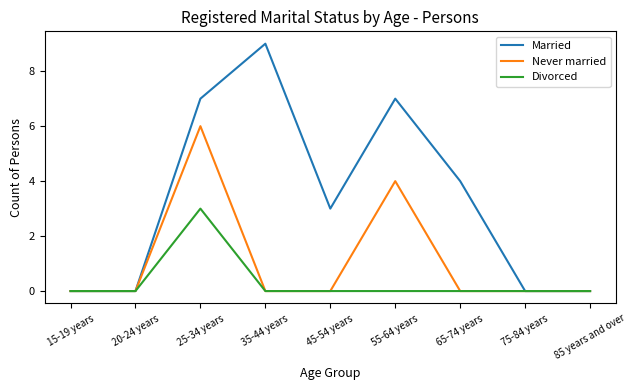

The value of Divorced at 25-34 years is 3. True or false?

True